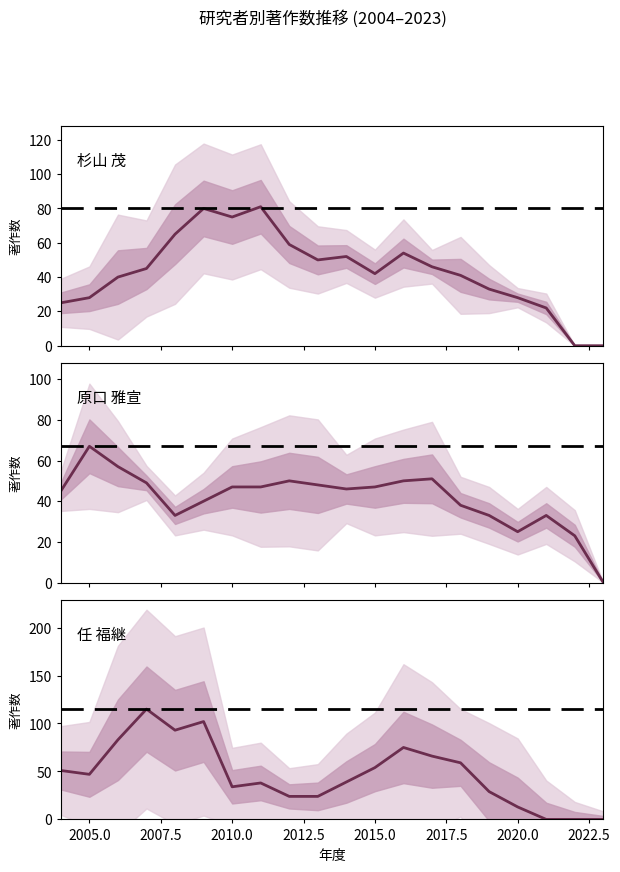

True or false: 任 福継 and 杉山 茂 intersect in this chart.

True